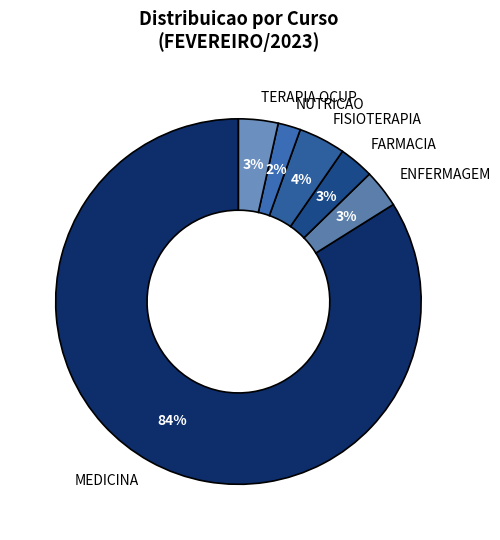

To the nearest percent, what is the combined percentage of ENFERMAGEM and NUTRICAO?

5%